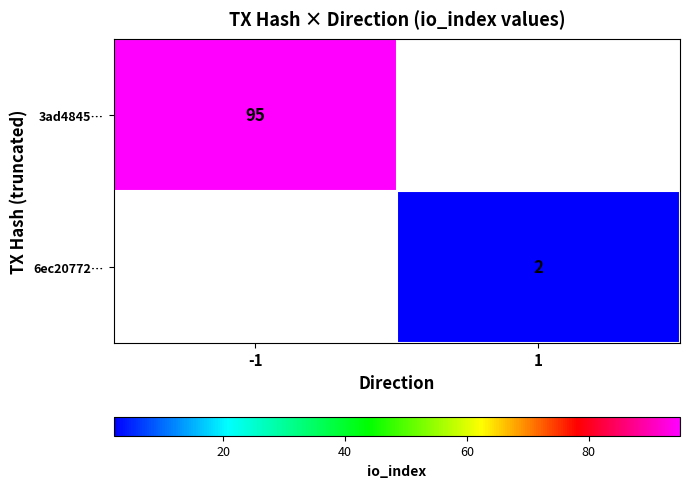

The value of 6ec20772… at 1 is 1. True or false?

False